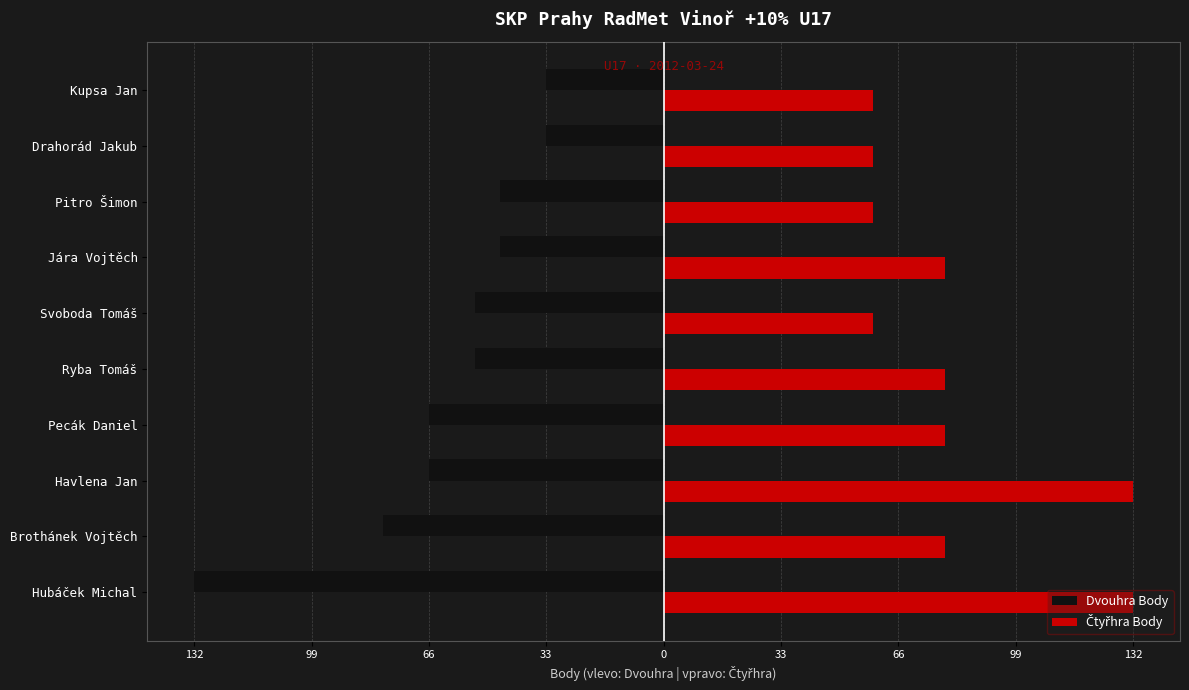

How many data points in Dvouhra Body are above -53?

4